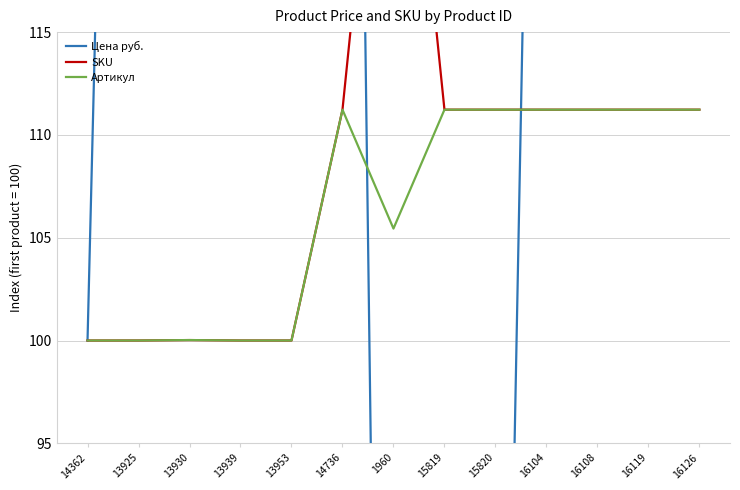

What is the maximum value shown in the chart?

200.6